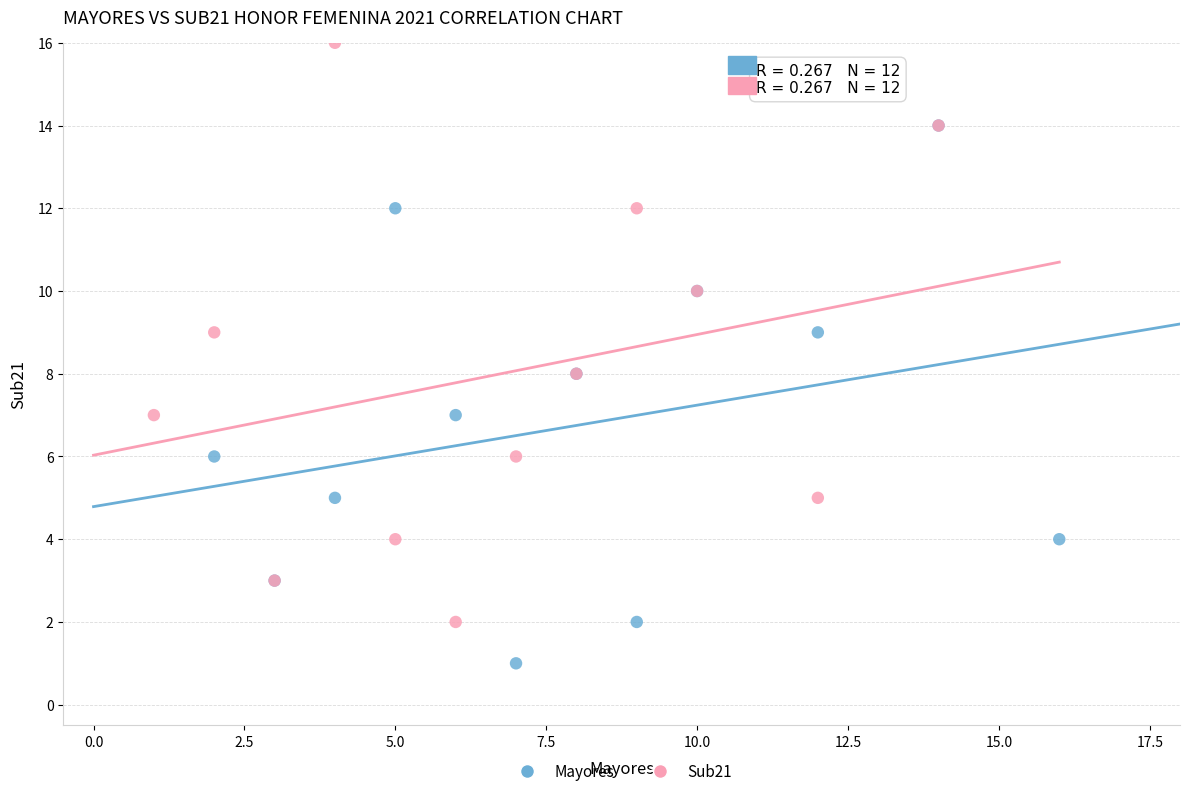

What are all the series names shown in the legend?

Mayores, Sub21